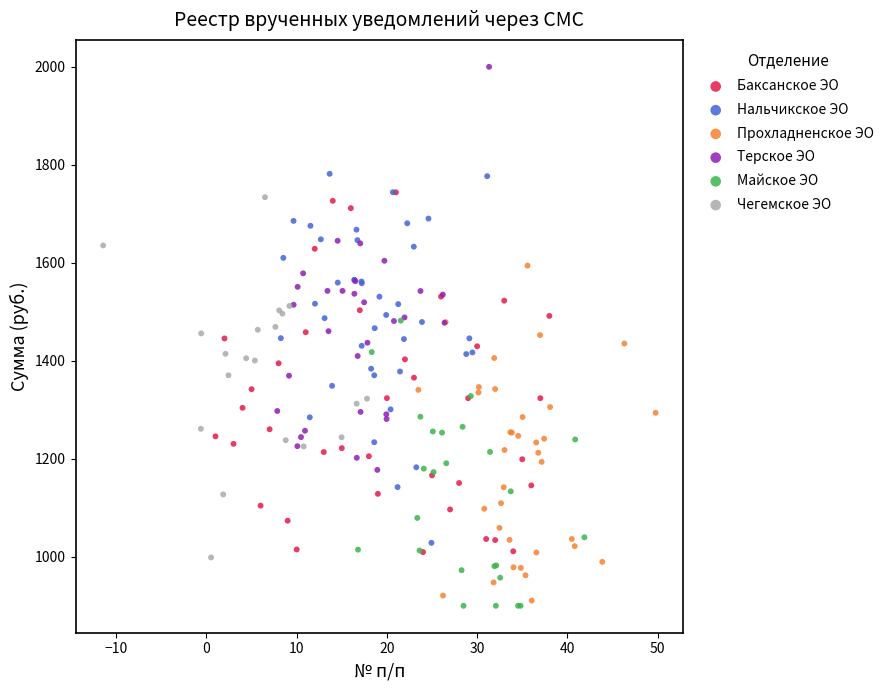

Which series contains the highest Y value?

Терское ЭО